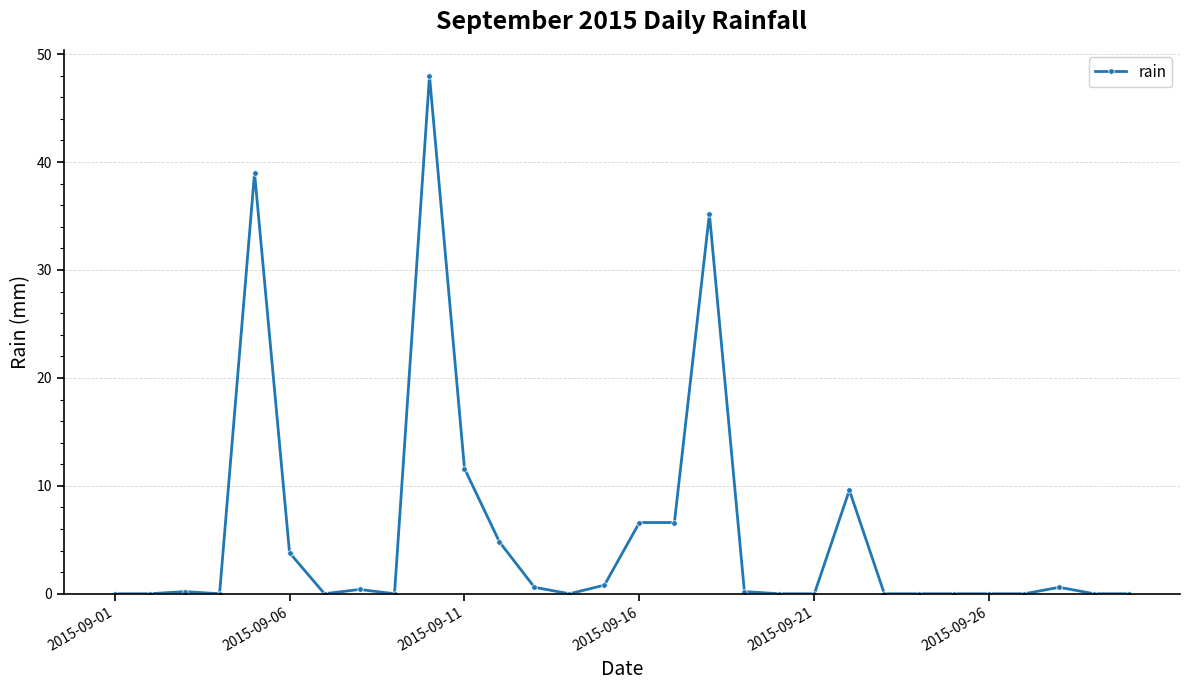

What is the difference between the maximum and minimum values?

48.0